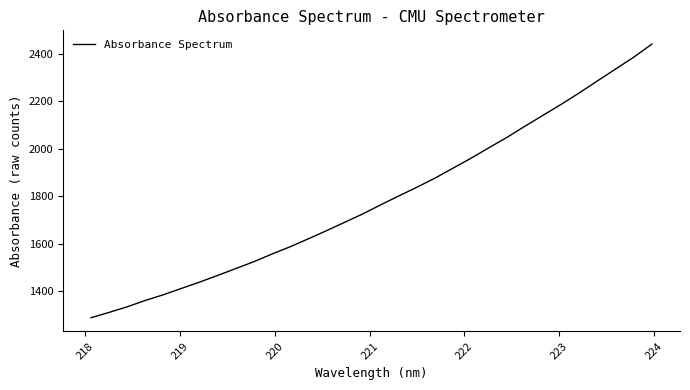

What is the smallest value displayed?

1289.5